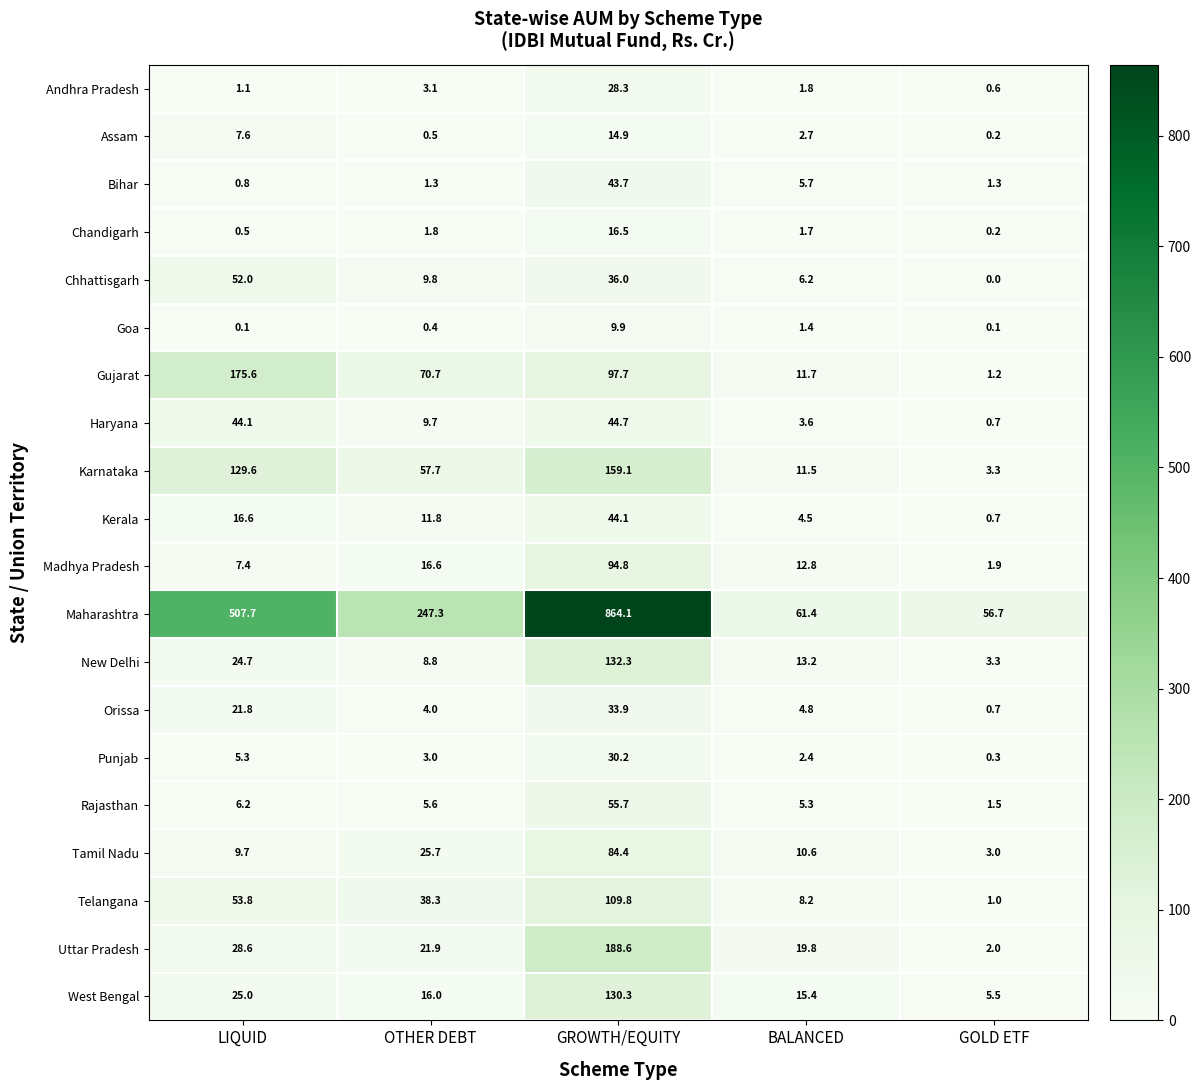

What is the approximate value of Maharashtra at OTHER DEBT?

247.3